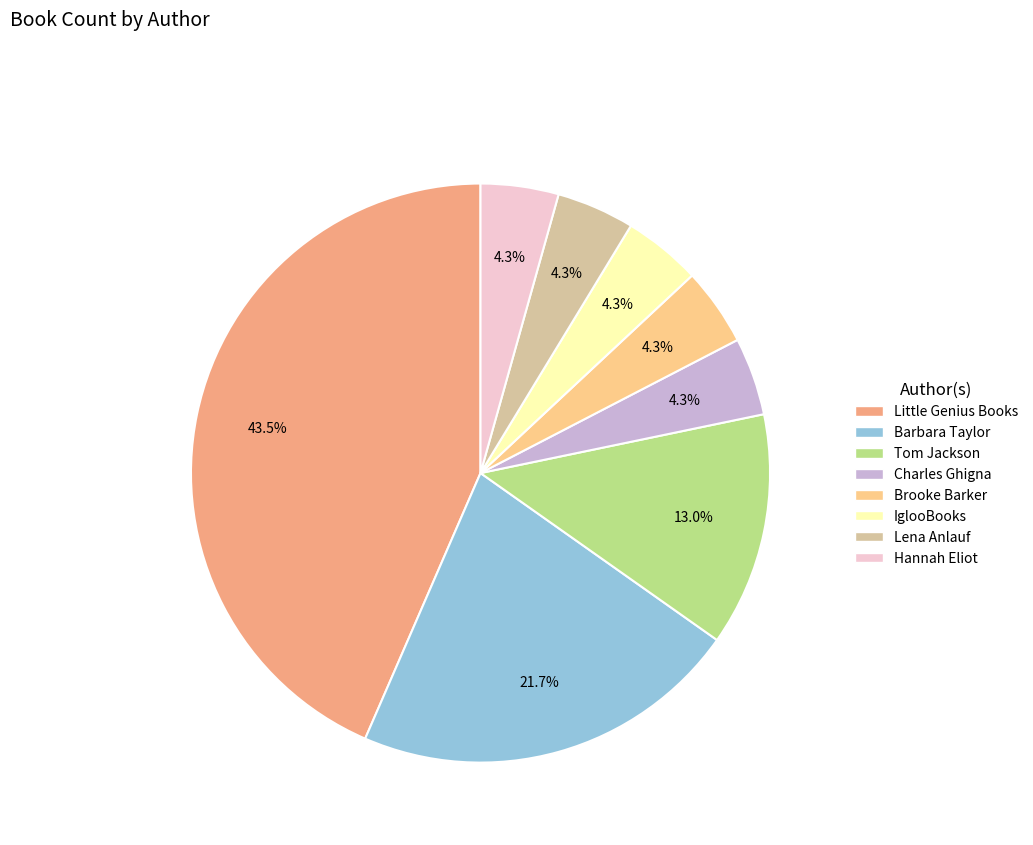

Does Hannah Eliot account for over 50% of the chart?

No